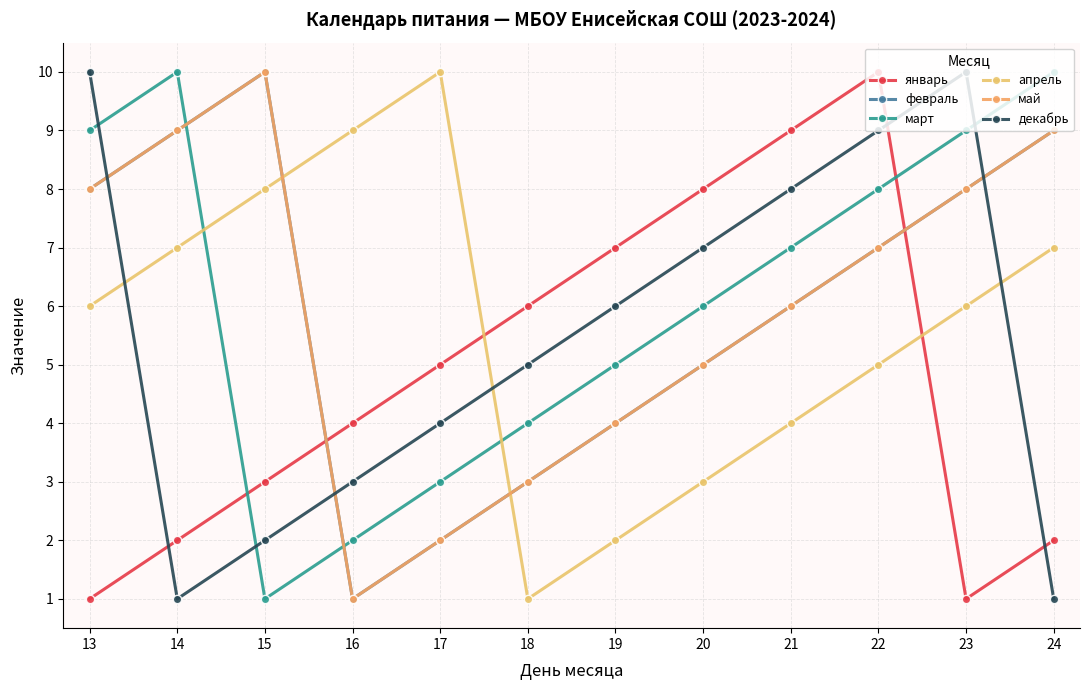

Which has a higher value, 19 or 22?

22